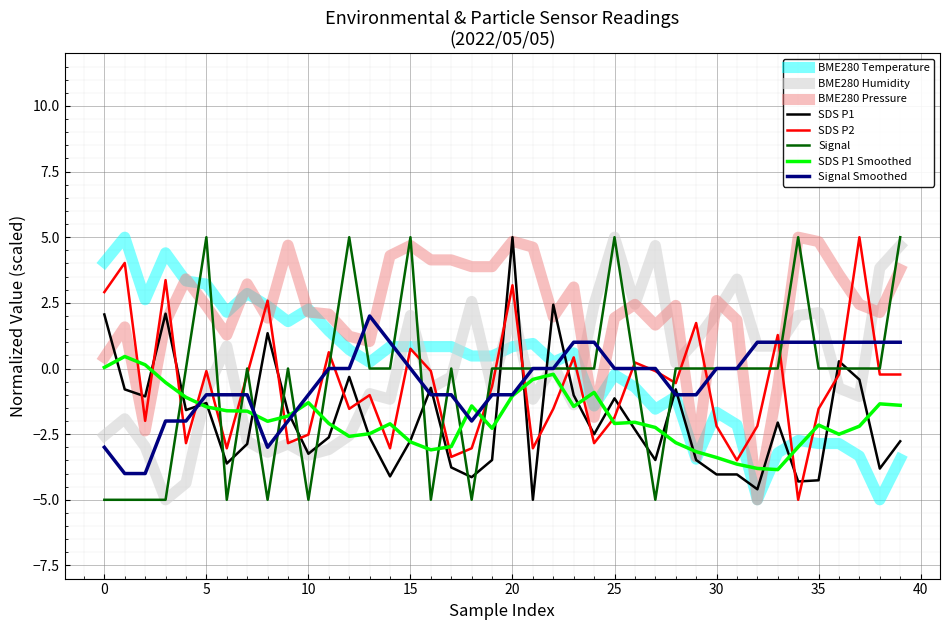

Does the chart display data point markers on the line(s)?

No